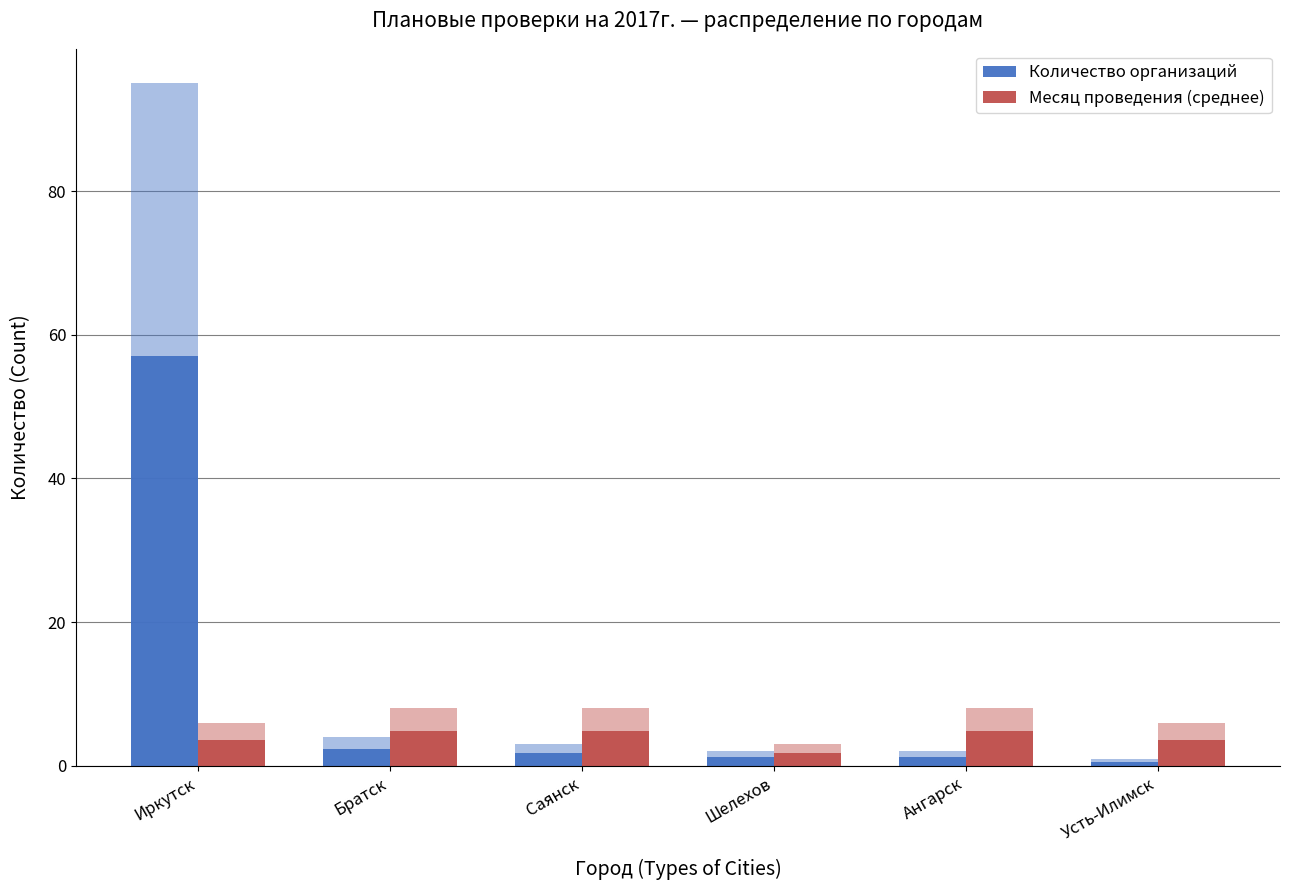

At which category is the sum across all series the highest?

Иркутск